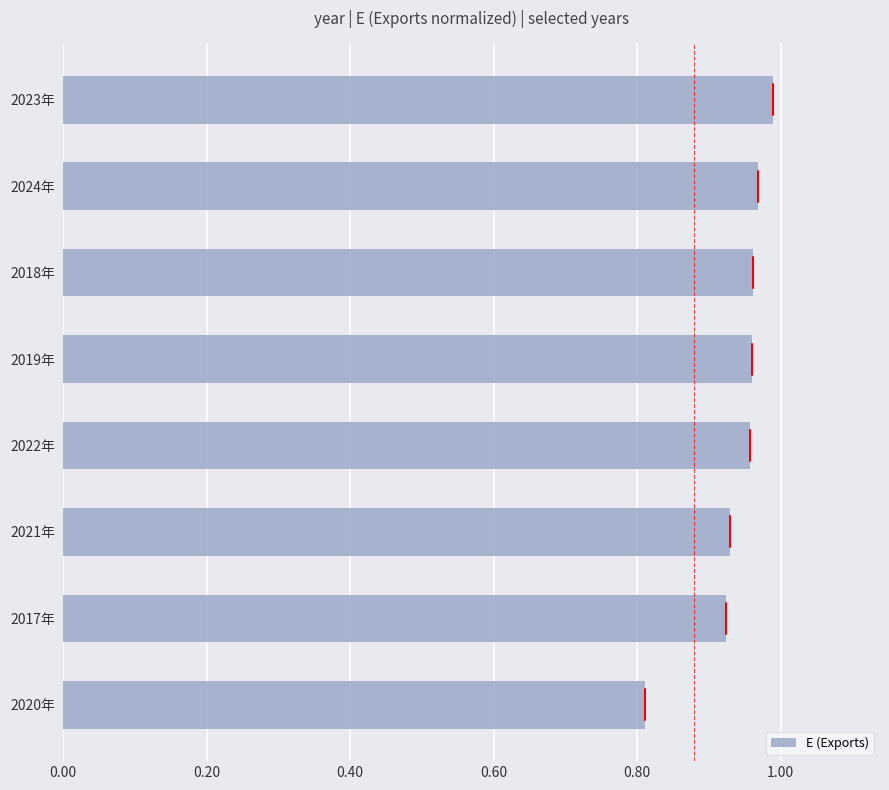

Which label corresponds to the smallest value in the chart?

2020年